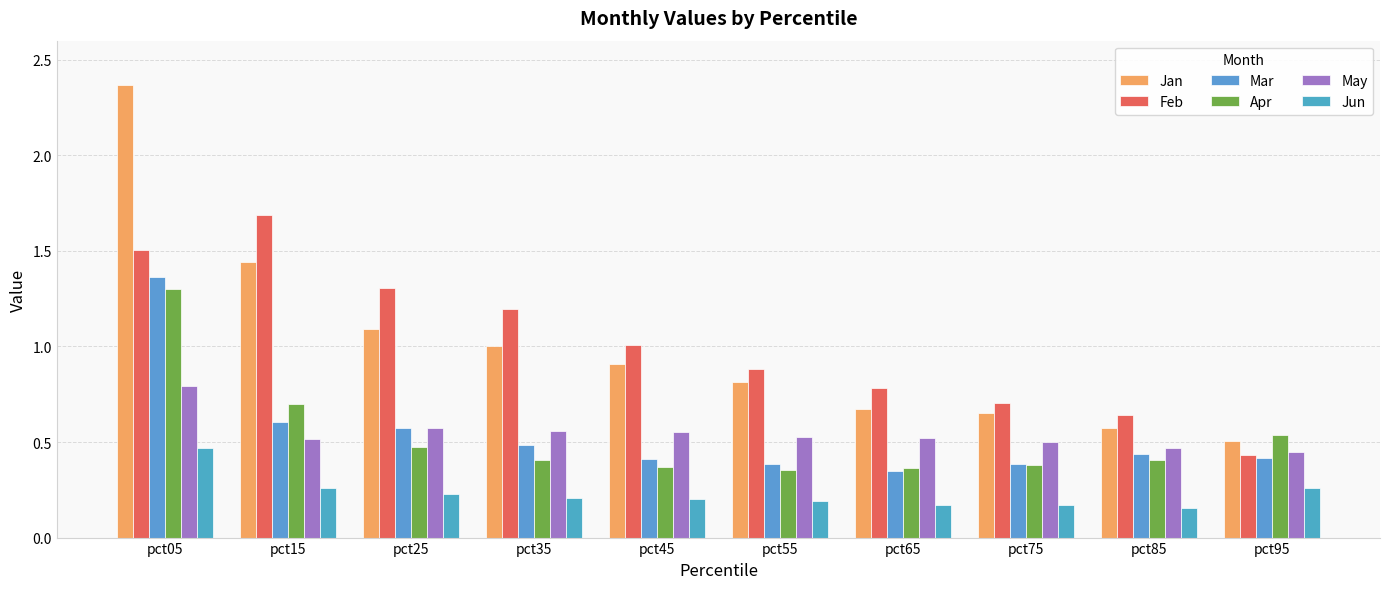

What is the sum of the Jan values at pct85 and pct15?

2.0